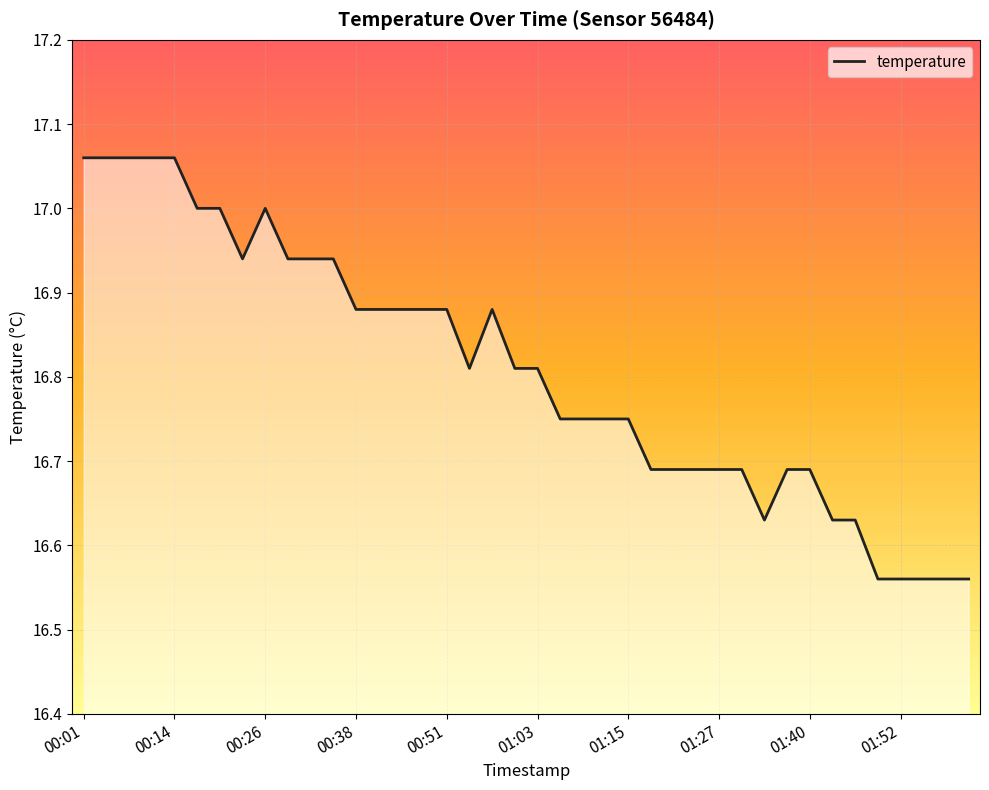

What is the difference between the maximum and minimum values?

0.5